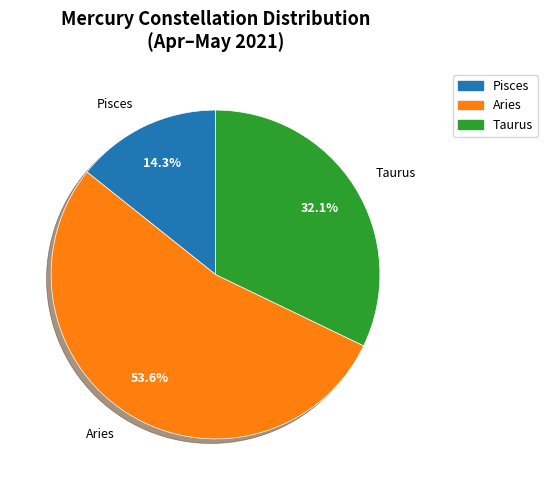

Is it true that Pisces is 28% of the pie?

False